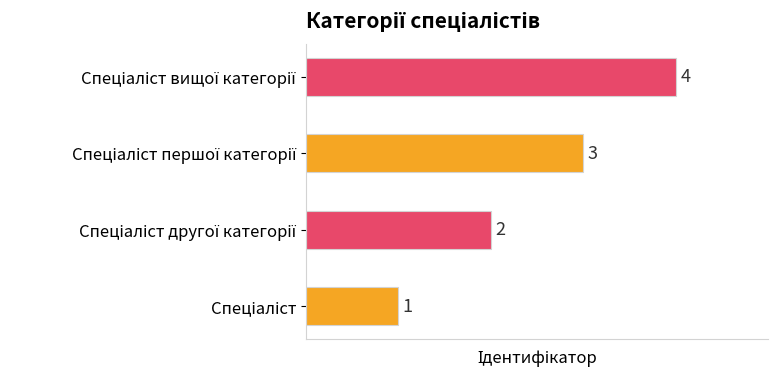

What is the sum of all values?

10